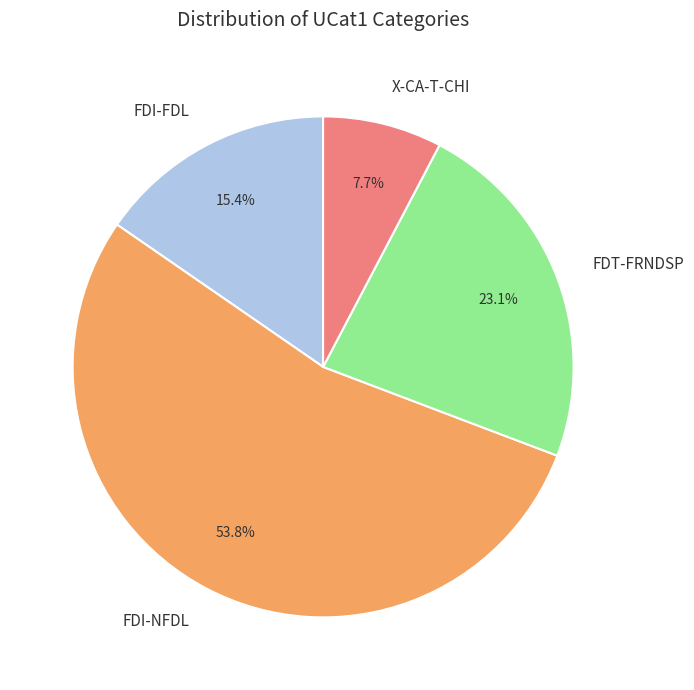

Does any single category account for the majority?

Yes